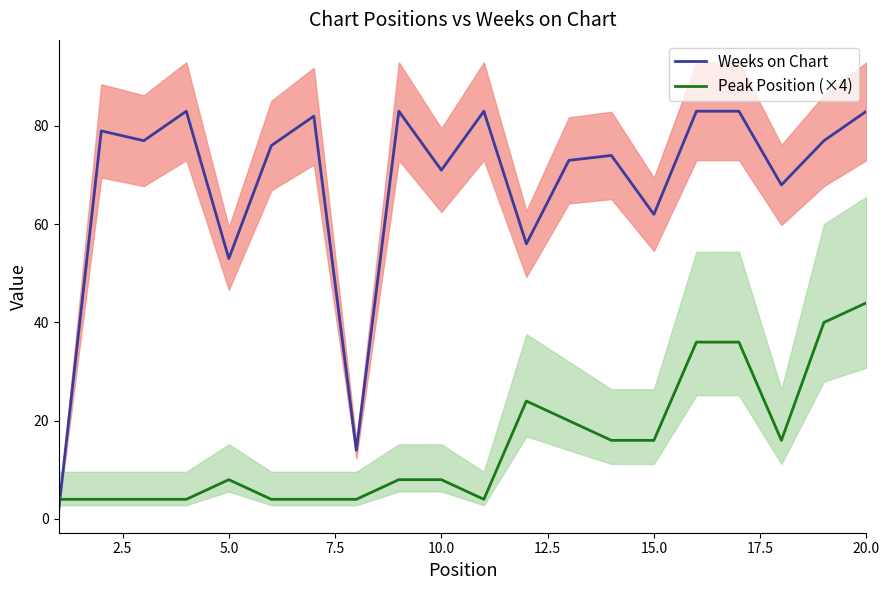

What is the value of the Weeks on Chart point at the 13th from the left?

73